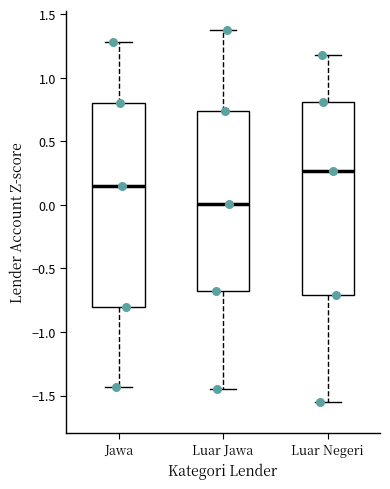

Which box's median line is the highest?

Luar Negeri